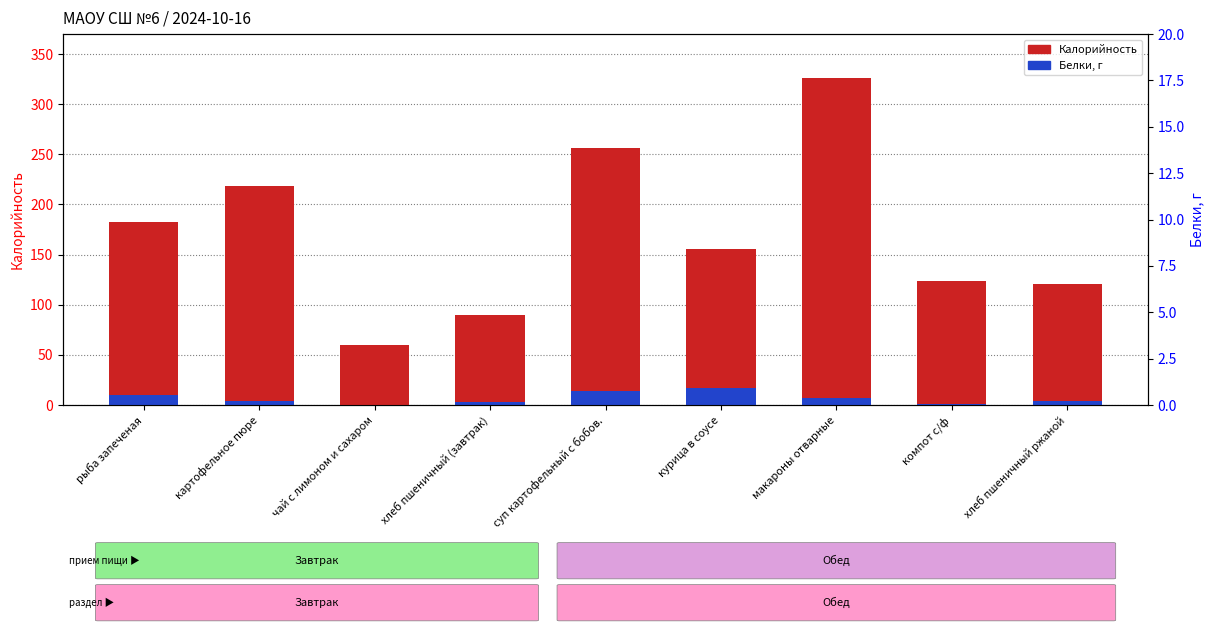

Reading right to left, list all the values displayed in this chart.

Калорийность: 121.0	124.0	326.0	156.0	256.0	90.0	60.0	218.0	183.0
Белки: 4.0	0.6	6.8	16.7	13.7	3.1	0.3	4.2	10.3